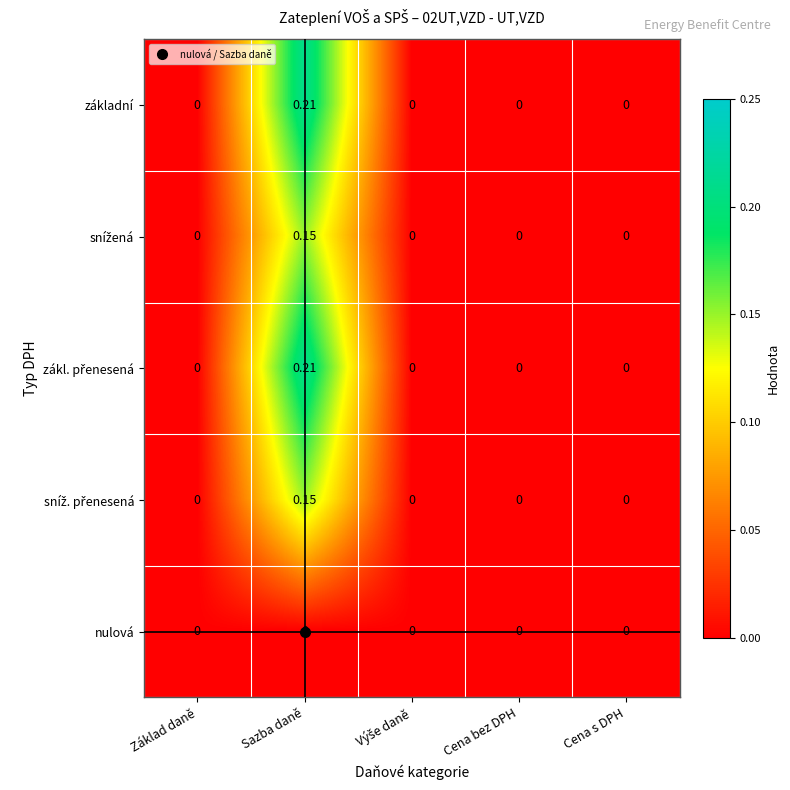

At which category does the chart reach its peak across all series?

Sazba daně